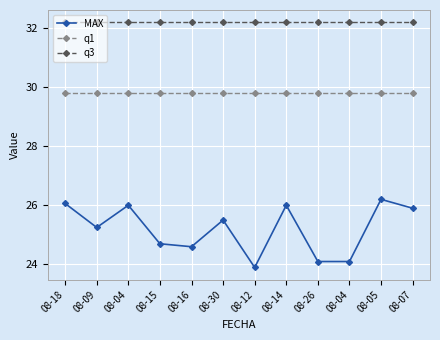

Rank the series by their maximum value, from highest to lowest.

q3, q1, MAX